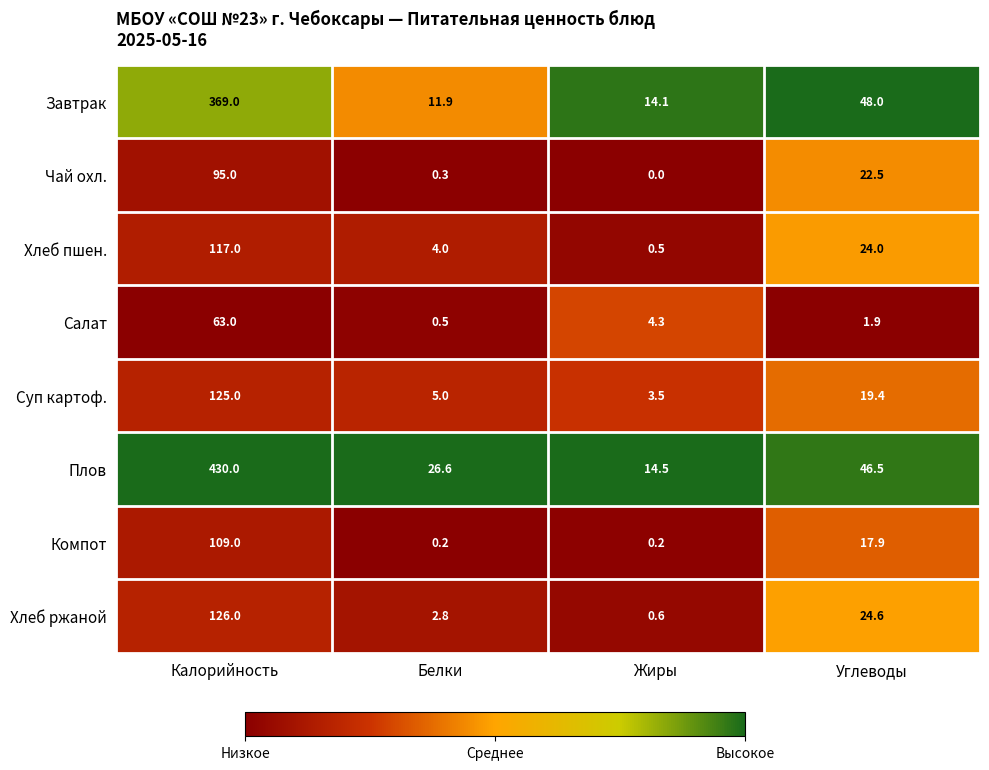

Is it true that Чай охл. equals 141.0 at Калорийность?

False